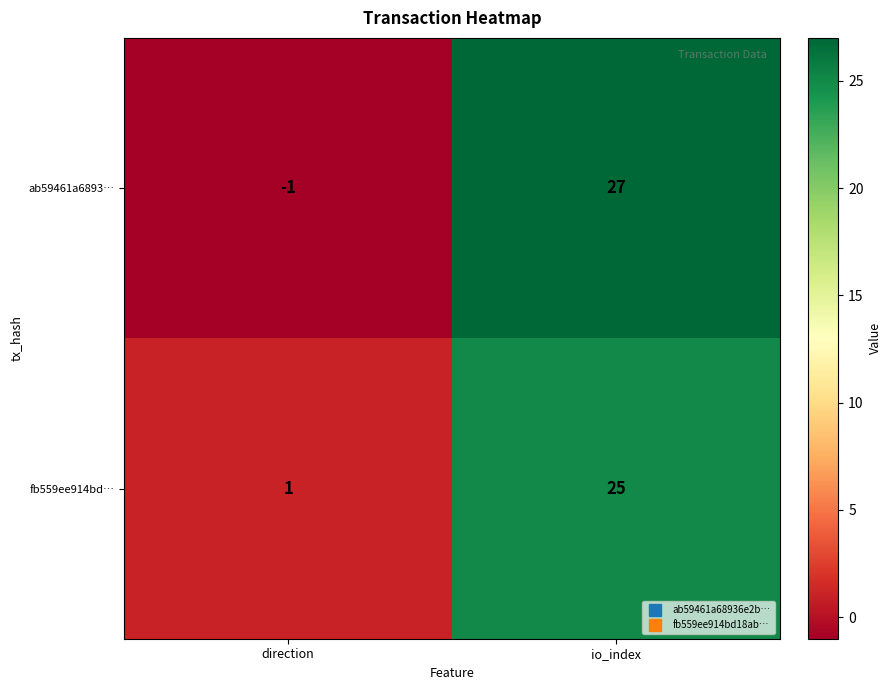

Rank the series at direction from lowest to highest value.

ab59461a6893…, fb559ee914bd…